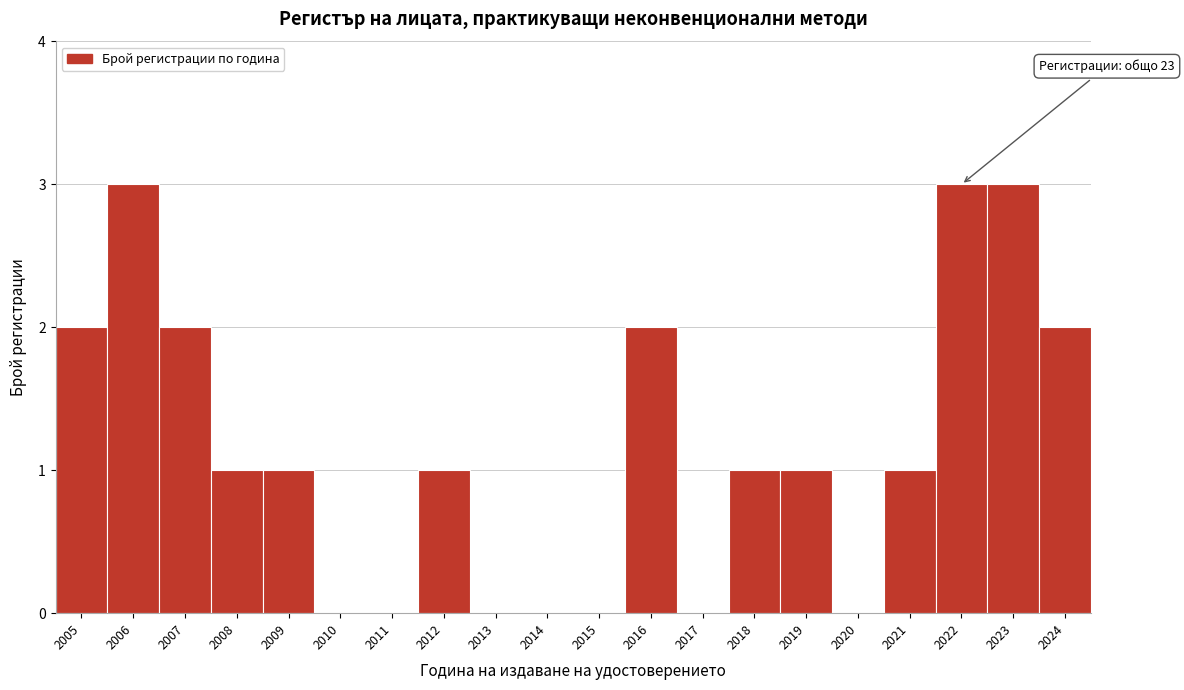

Reading left to right, extract all data points from this chart.

2005=2	2006=3	2007=2	2008=1	2009=1	2010=0	2011=0	2012=1	2013=0	2014=0	2015=0	2016=2	2017=0	2018=1	2019=1	2020=0	2021=1	2022=3	2023=3	2024=2